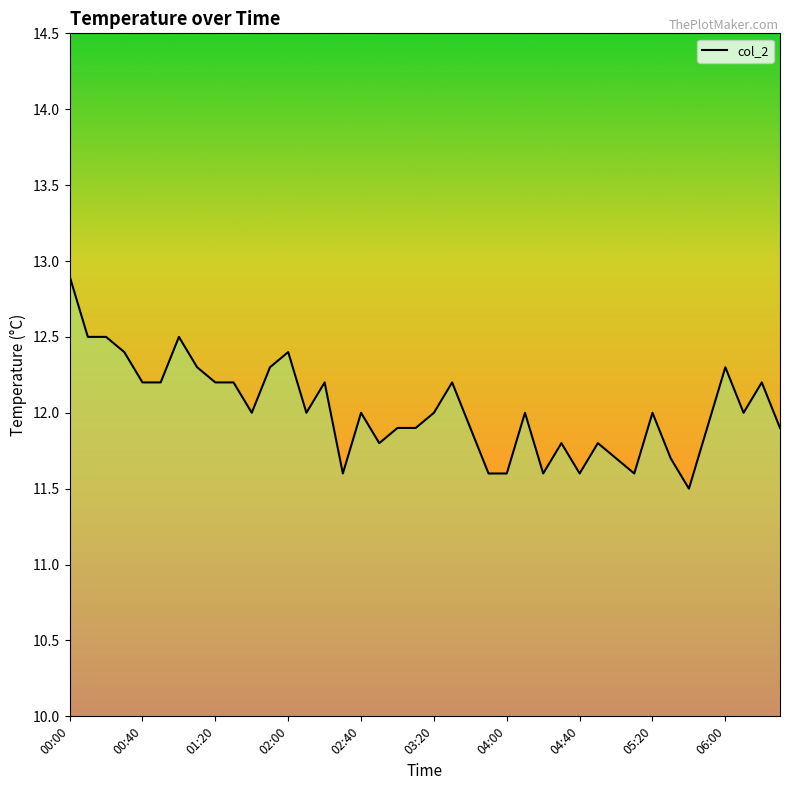

What is the greatest value displayed?

12.9